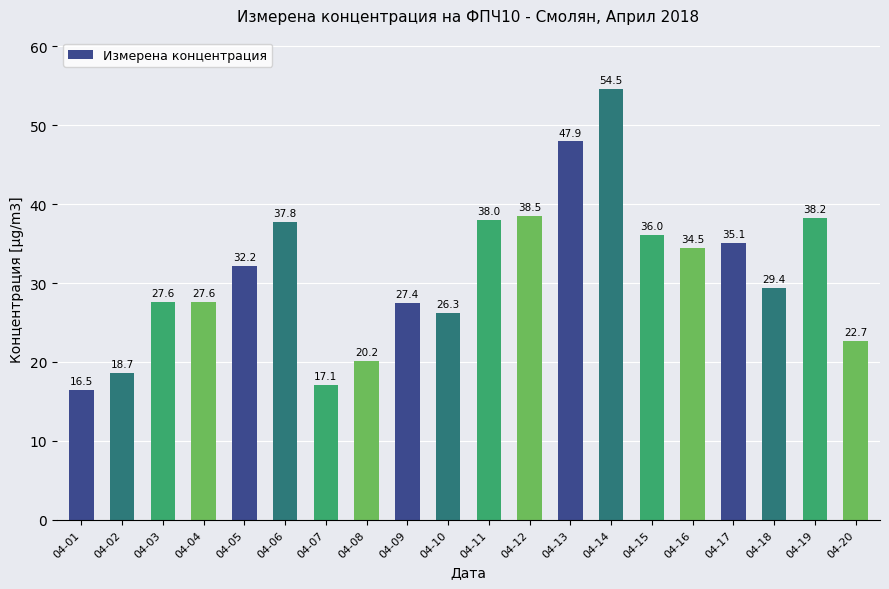

True or false: the data shows 14.8 at 04-03.

False